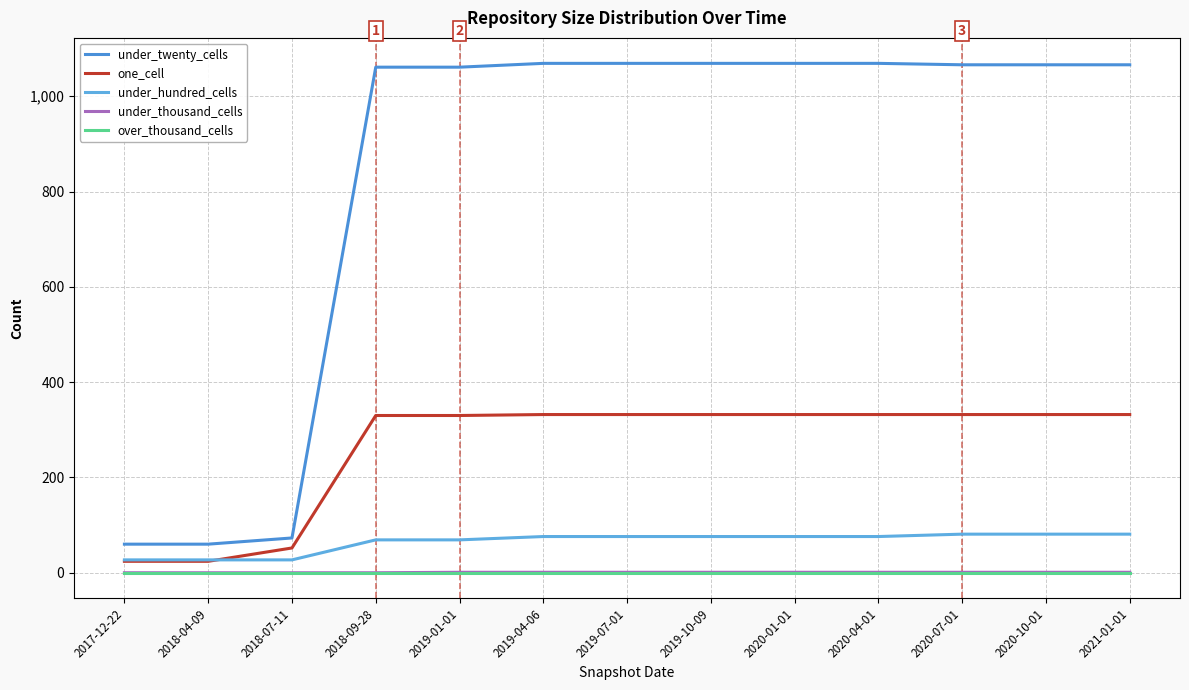

What is the difference between the under_hundred_cells values at 2019-10-09 and 2020-07-01?

5